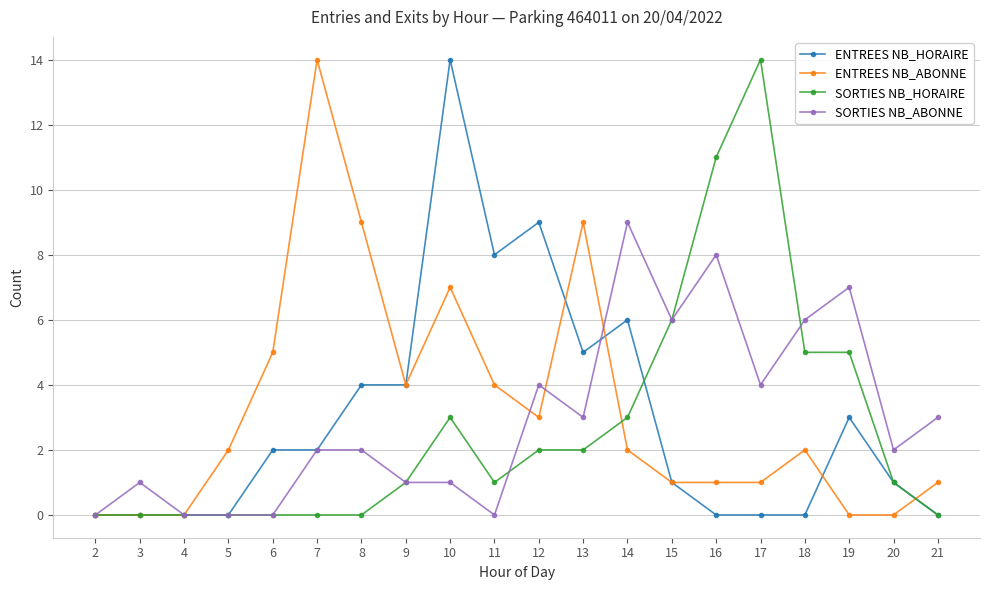

True or false: SORTIES NB_HORAIRE and ENTREES NB_HORAIRE intersect in this chart.

True